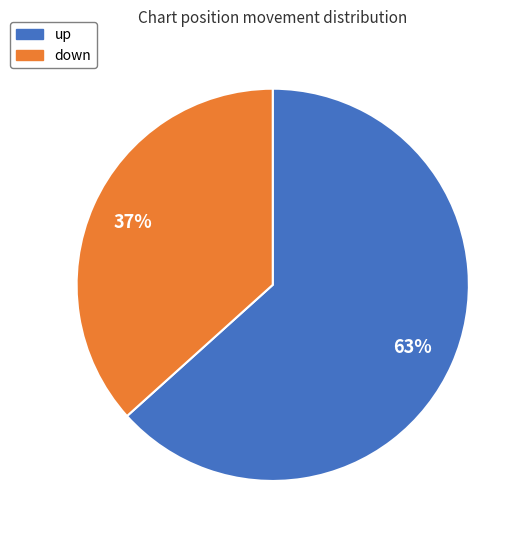

How many segments does this pie chart have?

2